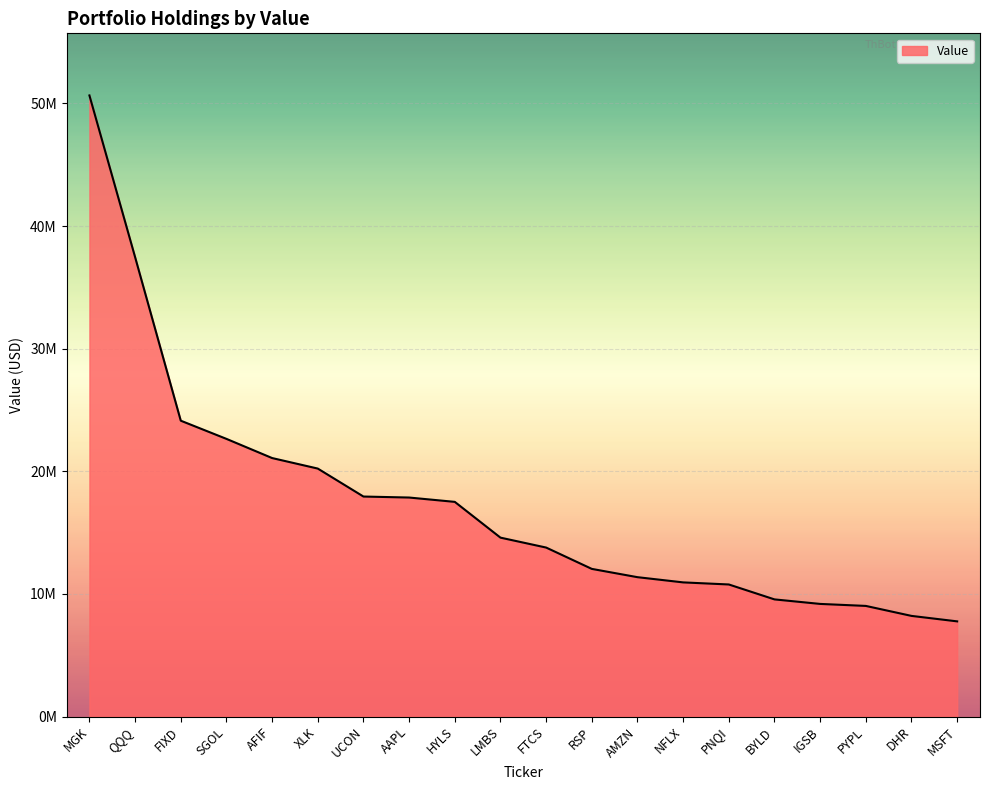

What is the value of the 2nd point from the left?

37468000